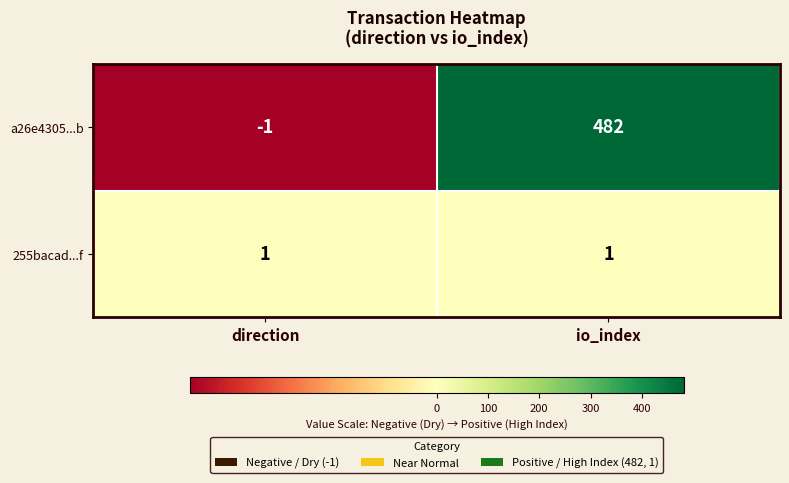

Between direction and io_index, which series saw the biggest shift?

a26e4305...b